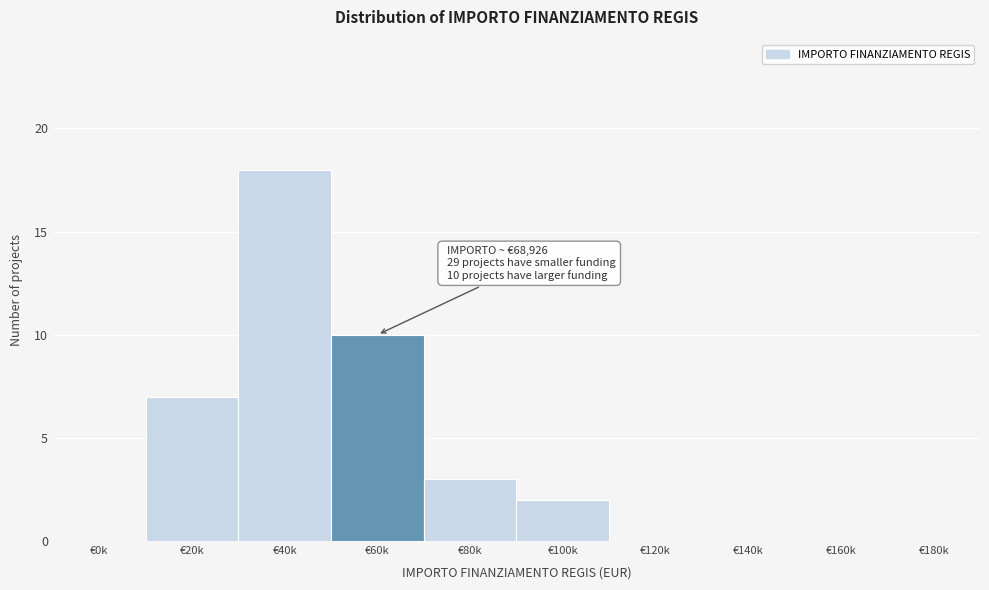

Reading right to left, what are all the values shown in this chart?

€180k=0	€160k=0	€140k=0	€120k=0	€100k=2	€80k=3	€60k=10	€40k=18	€20k=7	€0k=0